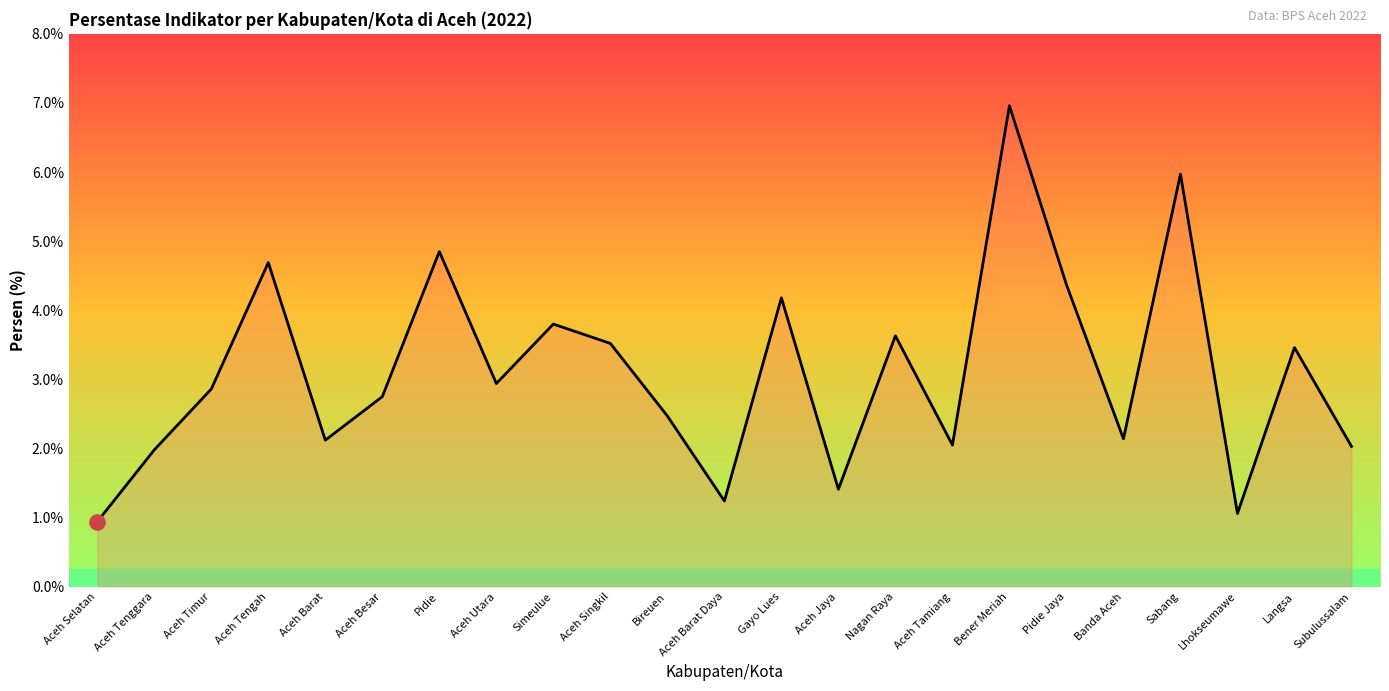

Approximately how many times larger is the value at Langsa compared to Aceh Barat?

1.6